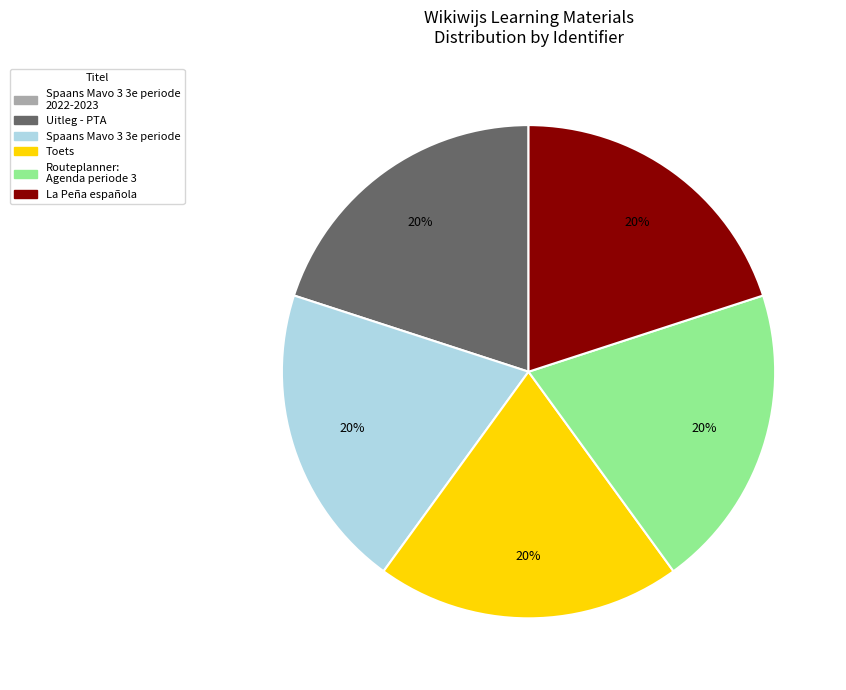

Is there any slice that represents more than half of the pie?

No